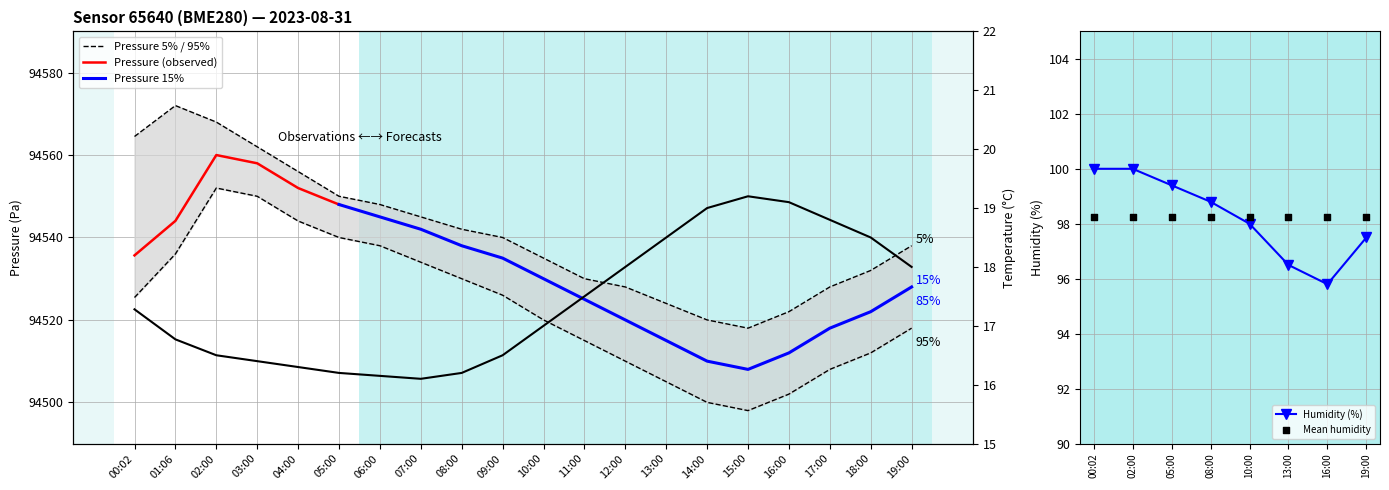

Which series contains the lowest Y value?

temperature